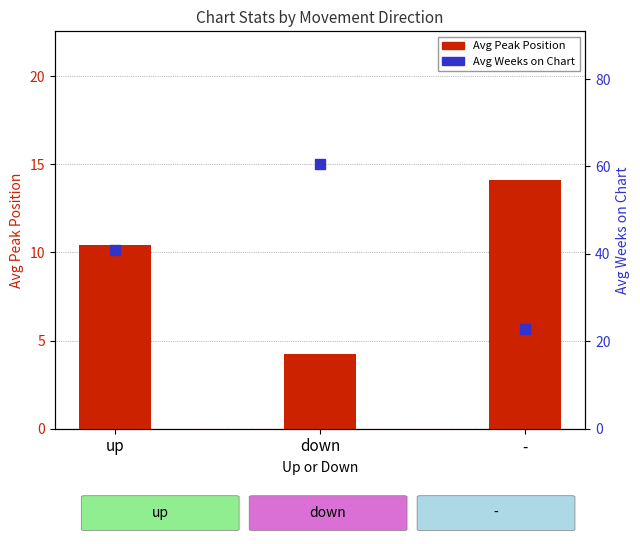

At which category is the sum across all series the highest?

down